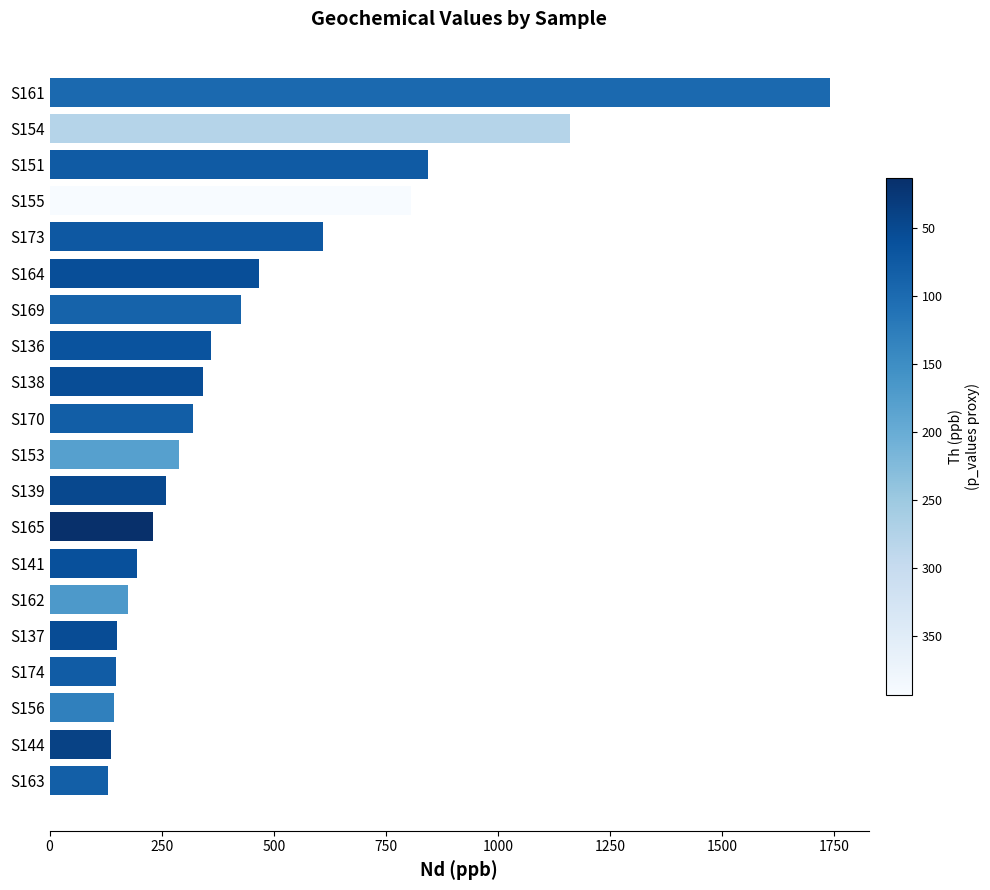

How many bars are there in total?

20